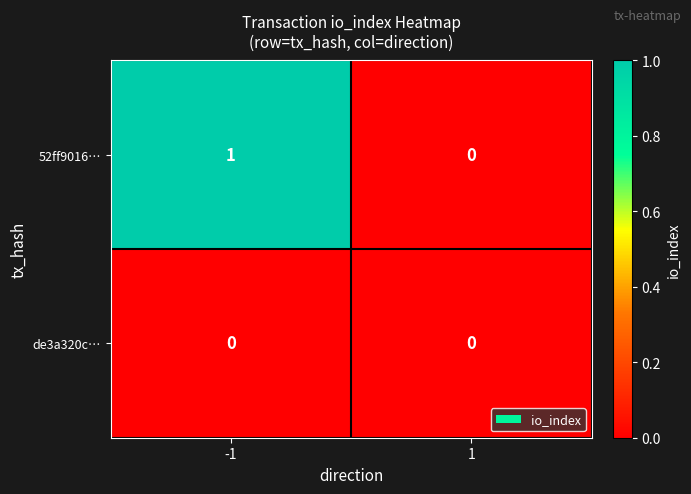

What is the difference between the highest and lowest values at -1?

1